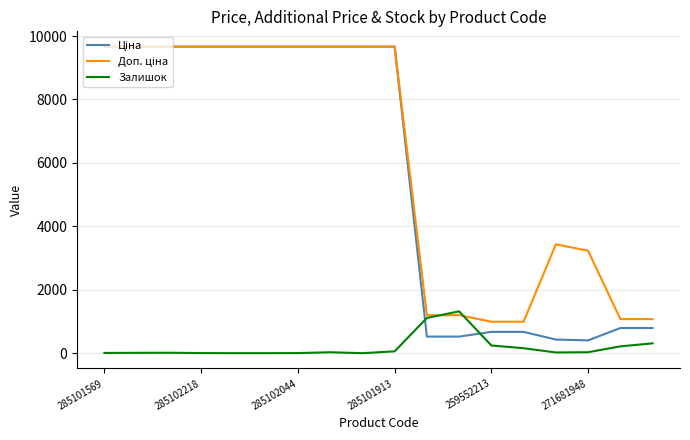

What is the greatest value displayed?

9664.7